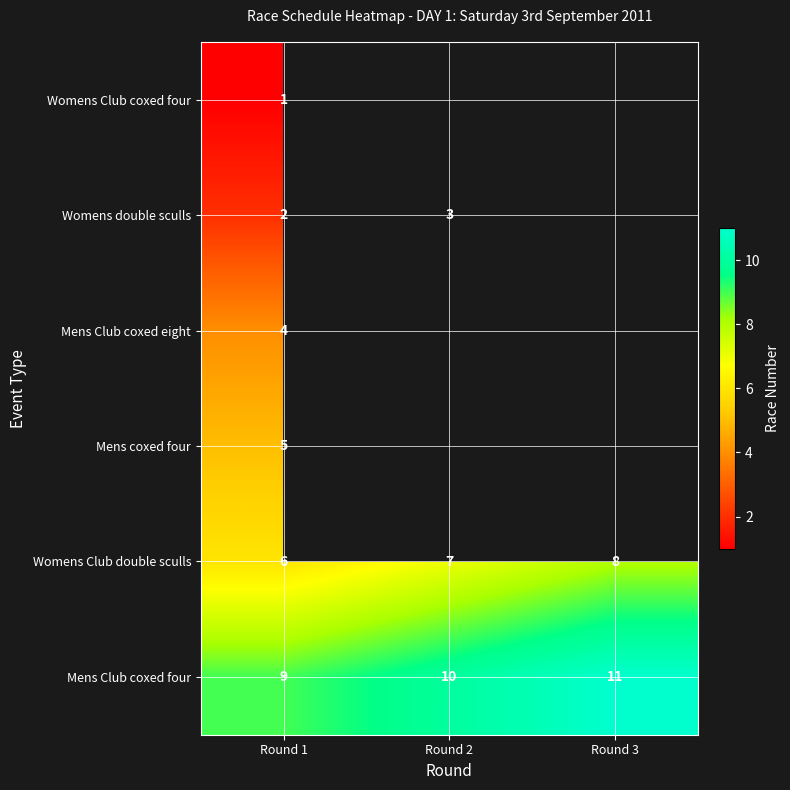

Rank the categories by Womens Club double sculls value from lowest to highest.

Round 1, Round 2, Round 3